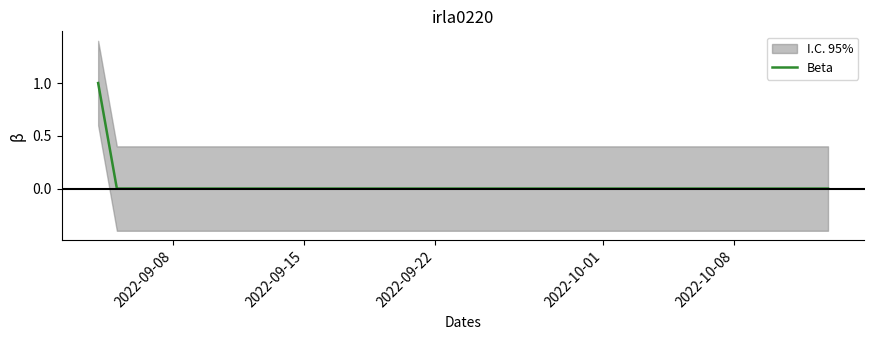

How many values are above zero?

1